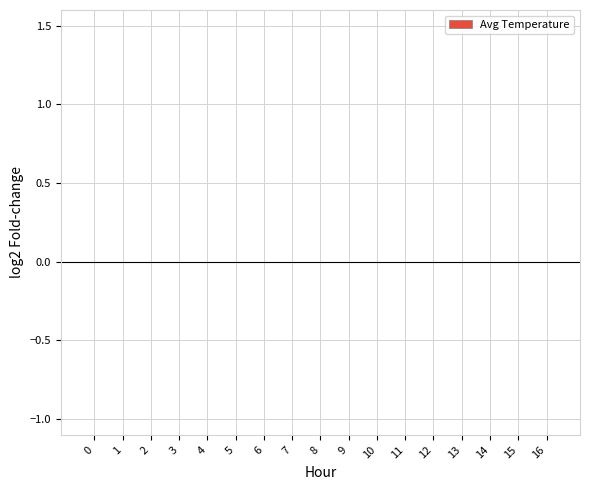

True or false: the data shows 0.0 at 0.

True